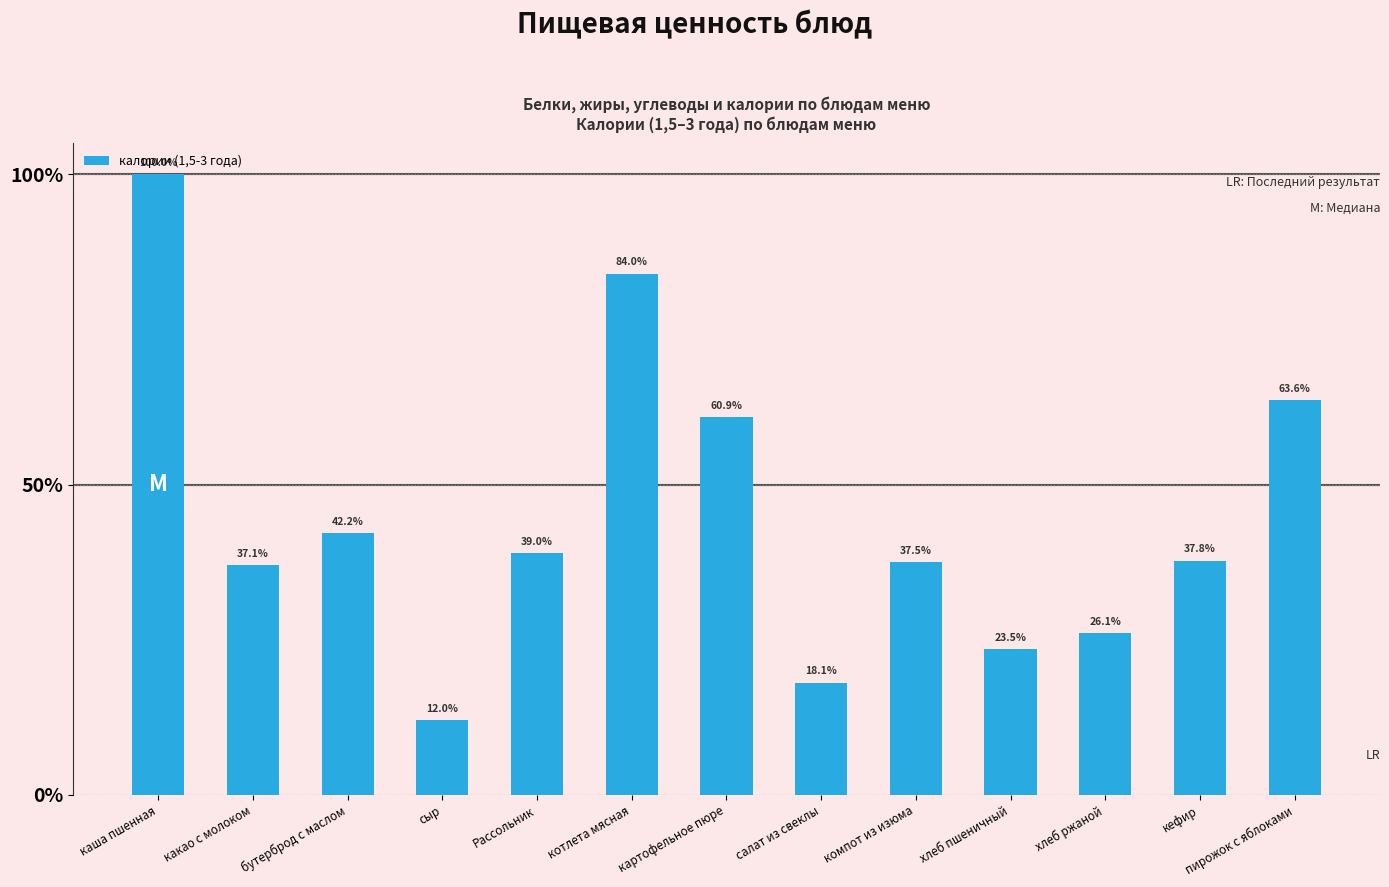

Which label corresponds to the smallest value in the chart?

сыр